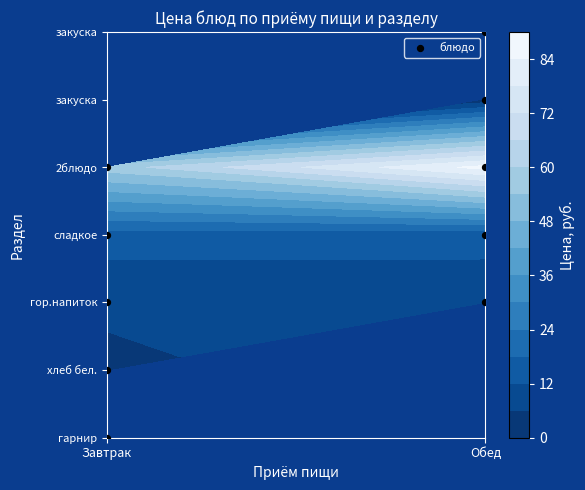

Count the number of data series in this chart.

1